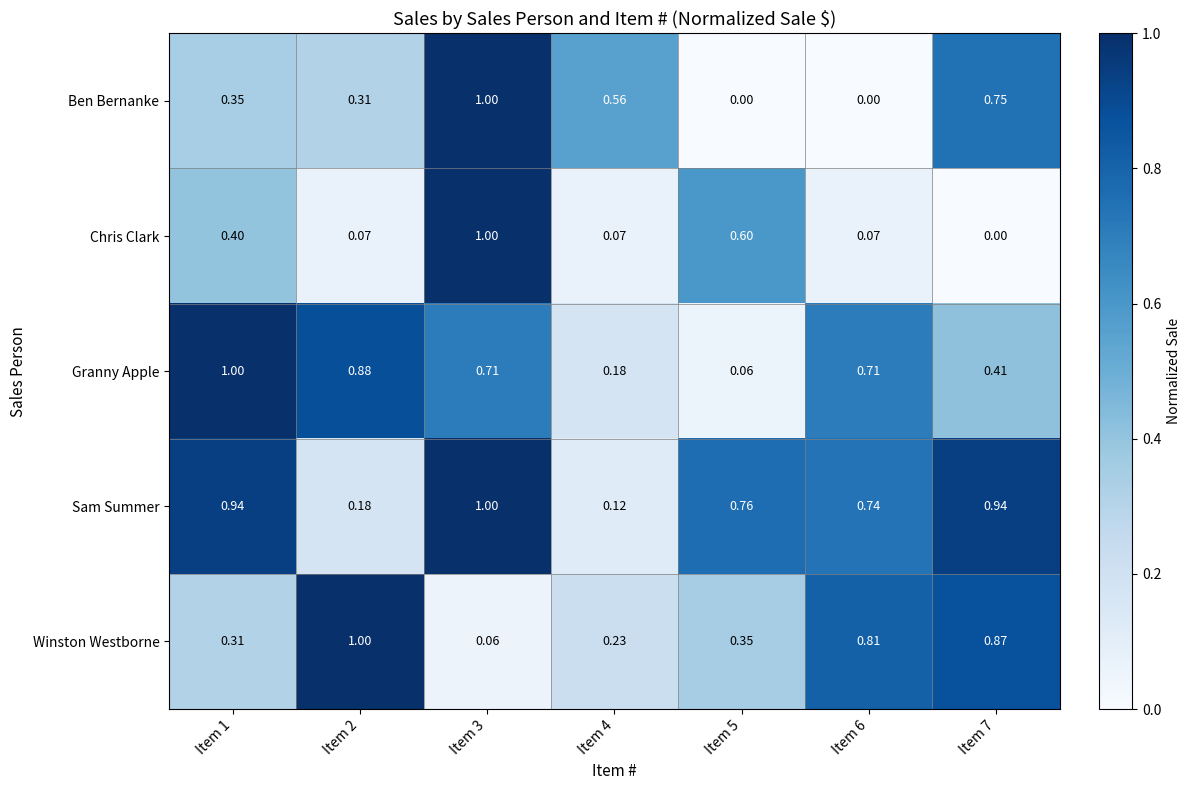

Which series has the largest total across all categories?

Sam Summer